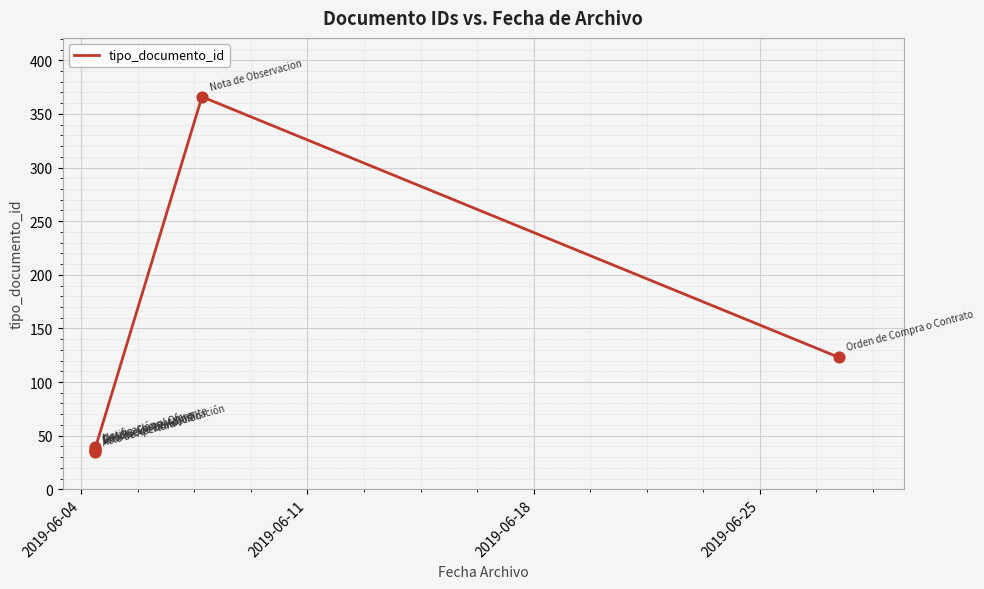

What is the change in value from 2019-06-11 to 2019-06-18?

-2